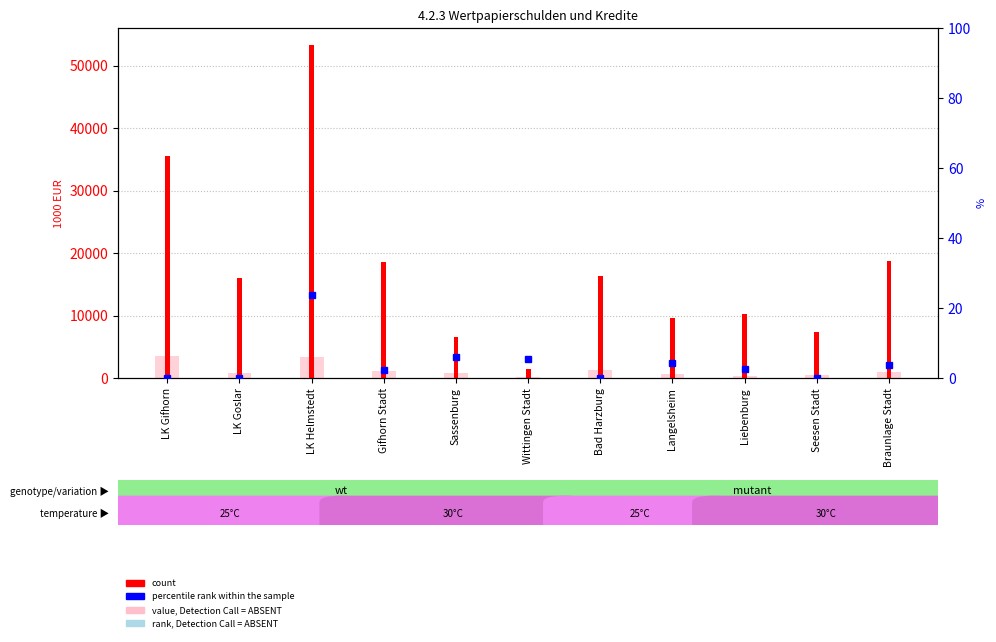

The value of count at Seesen Stadt is 10389.1. True or false?

False